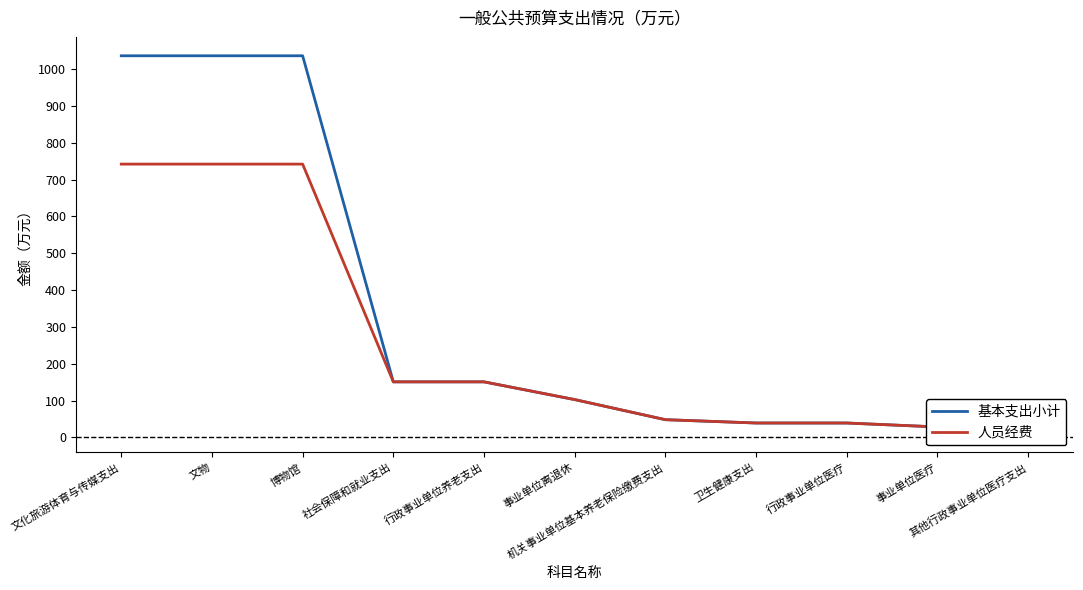

True or false: 基本支出小计 has more than 0 interior local peaks.

False